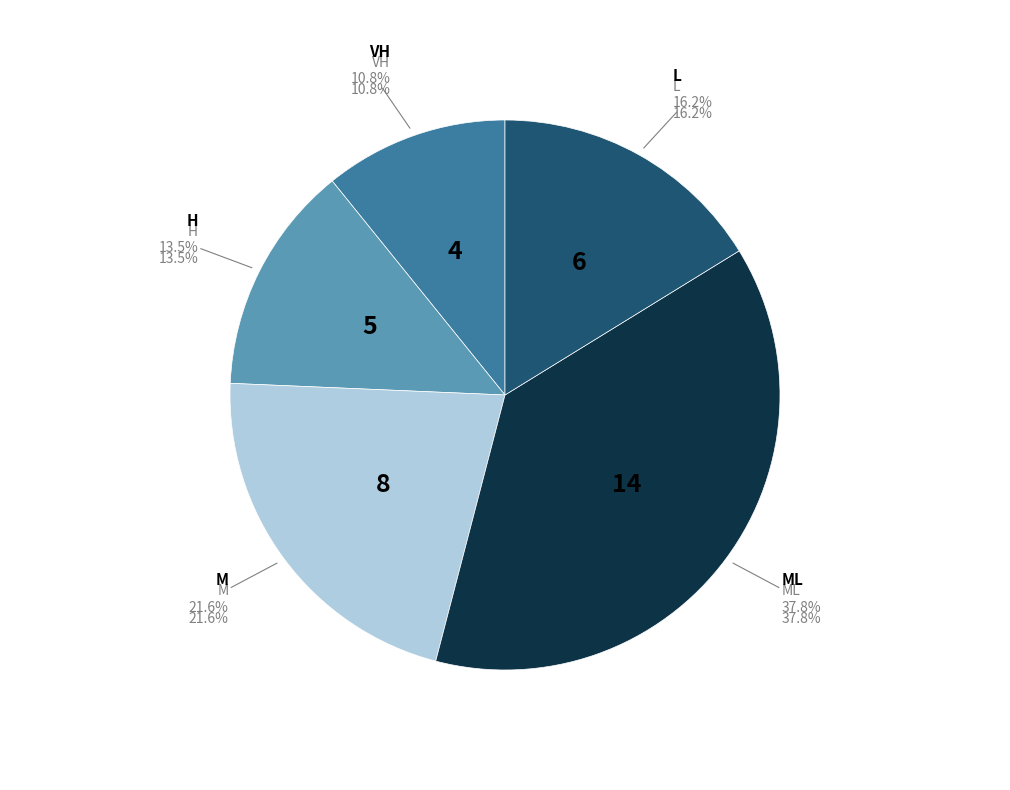

Do H and L together represent more than half of the pie?

No